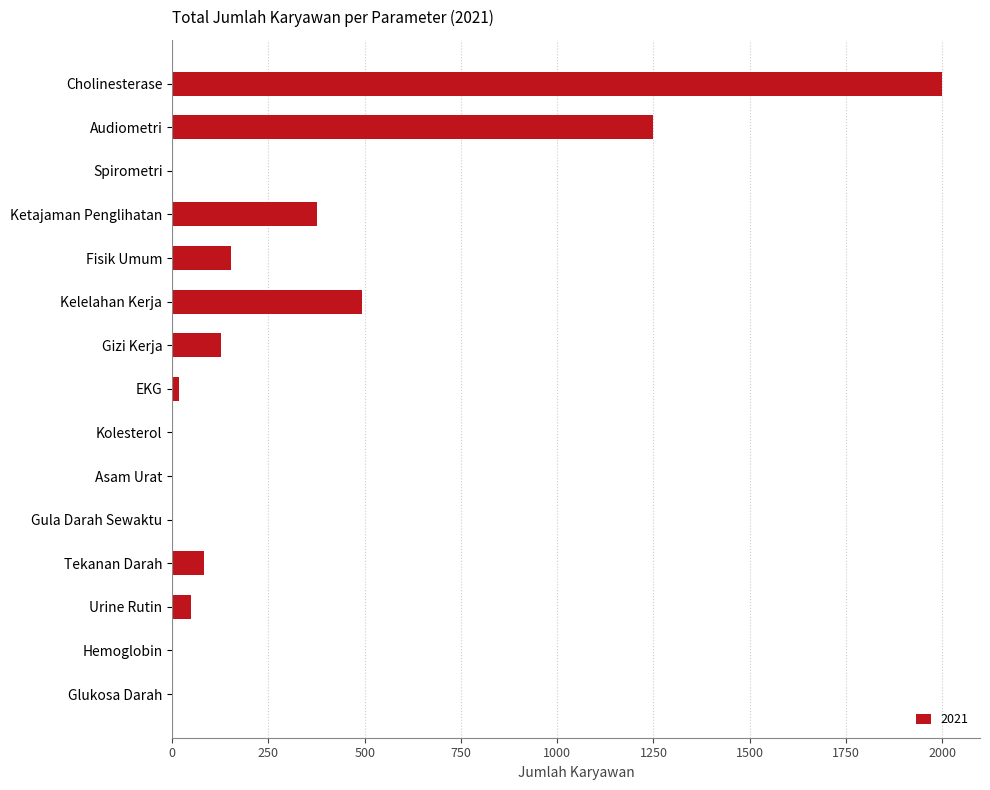

Where is the data nearest to the value 999?

Audiometri